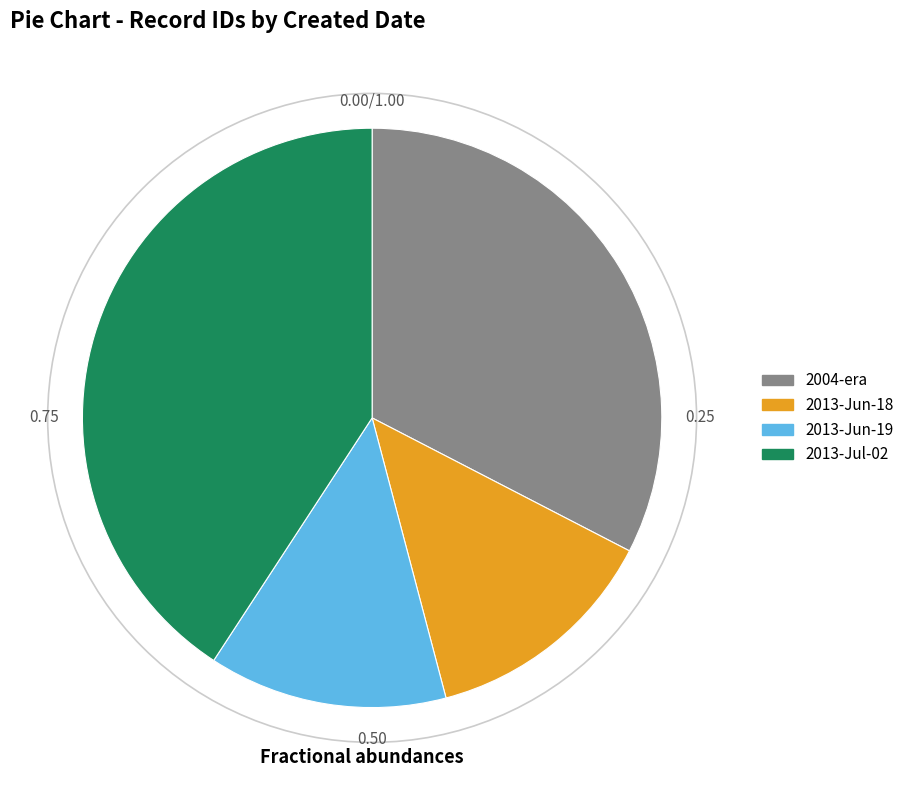

How many segments does this pie chart have?

4